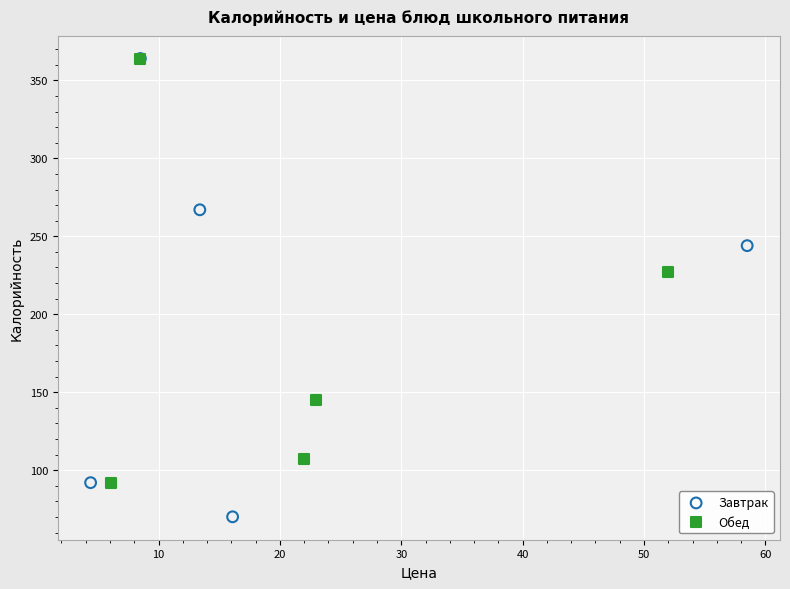

Which series reaches the minimum Y coordinate?

Завтрак